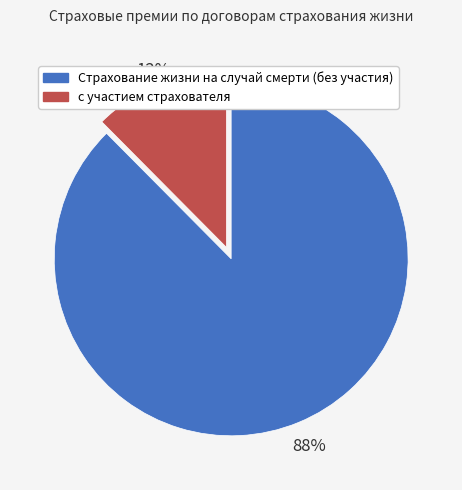

The Страхование жизни на случай смерти (без участия) slice represents 95% of the pie. True or false?

False